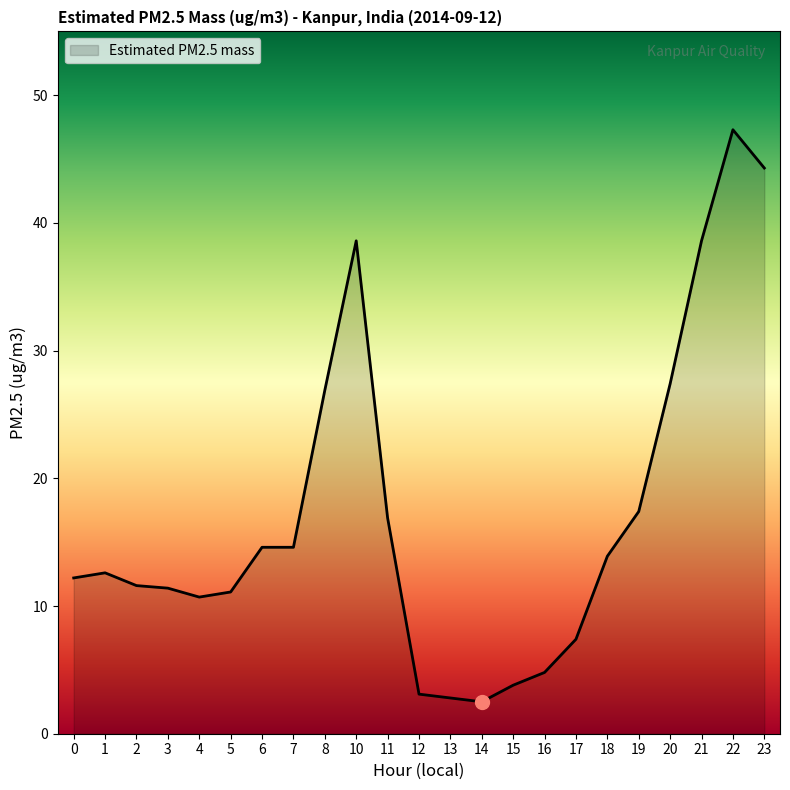

What is the smallest value displayed?

2.5